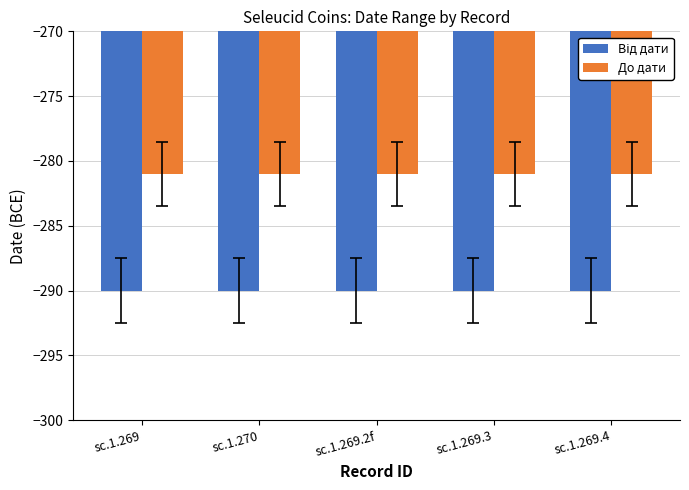

Which series has the largest total across all categories?

До дати